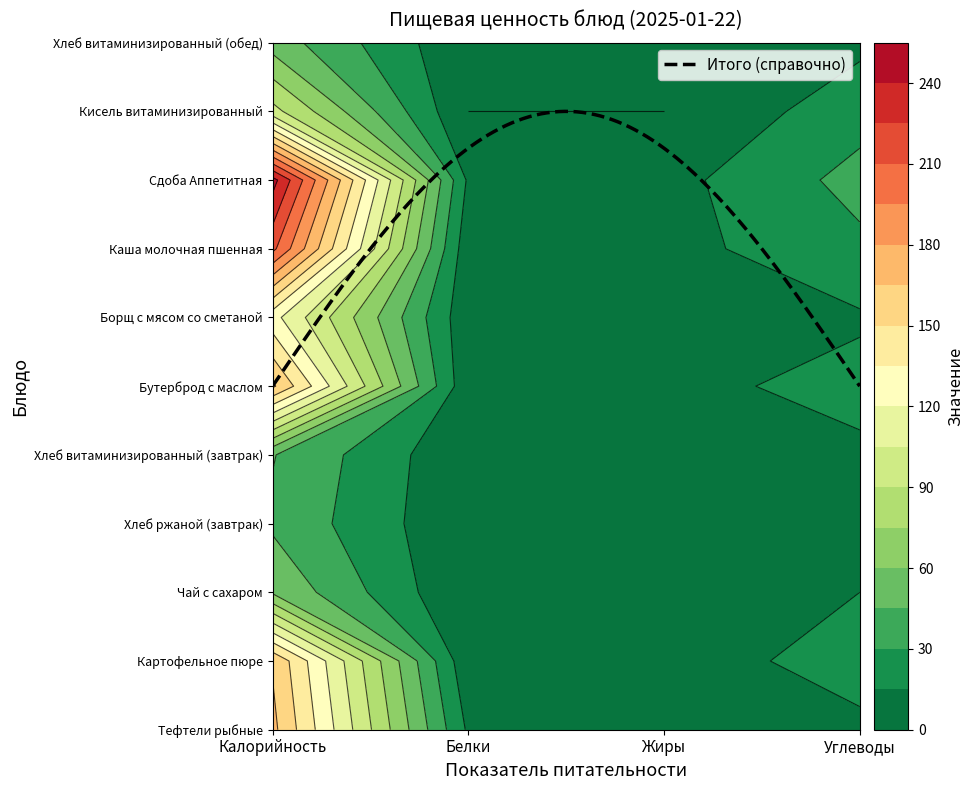

List the labels in order of Картофельное пюре value, smallest first.

Белки, Жиры, Углеводы, Калорийность